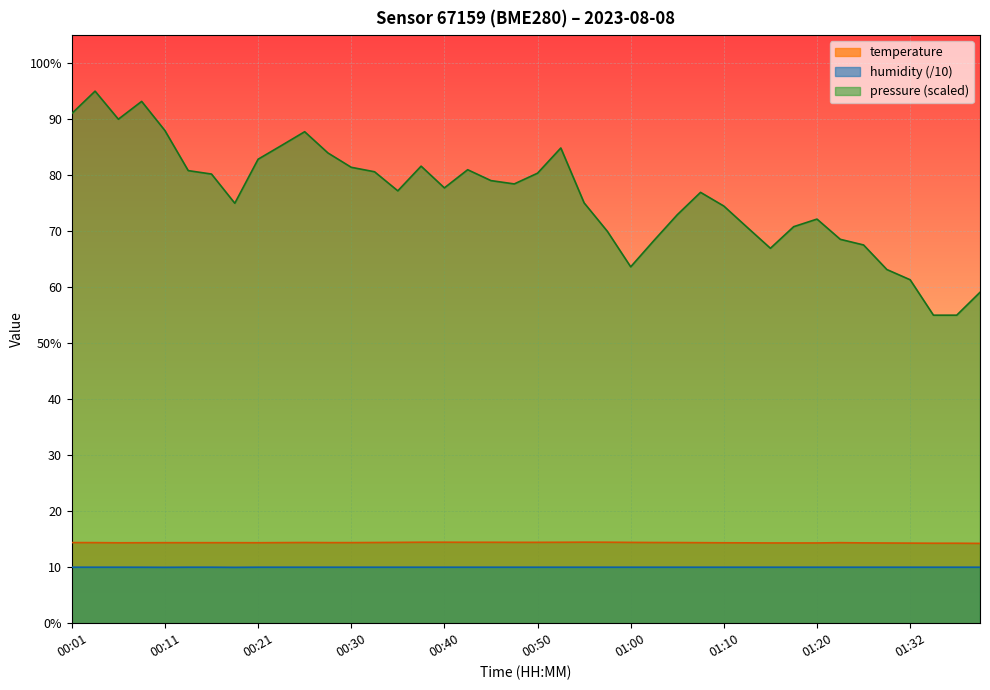

Which series has the largest range (max minus min)?

pressure (scaled)